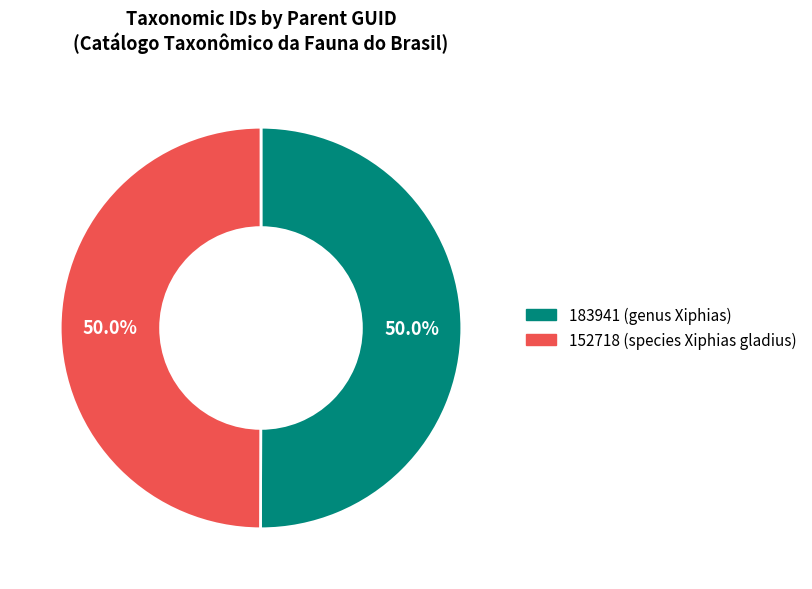

Is the sum of 152718 and 183941 greater than half?

Yes